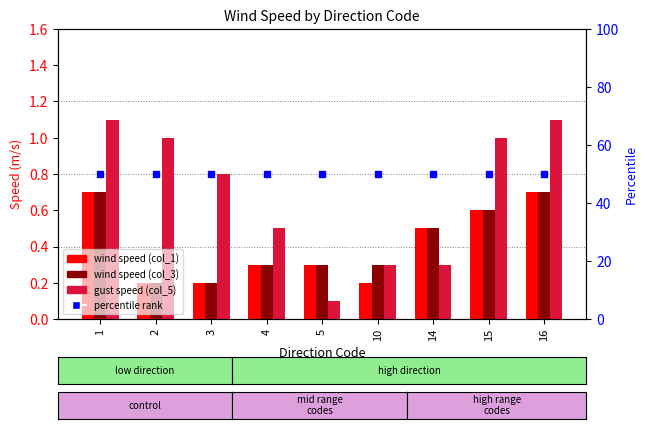

Count the number of data series in this chart.

4